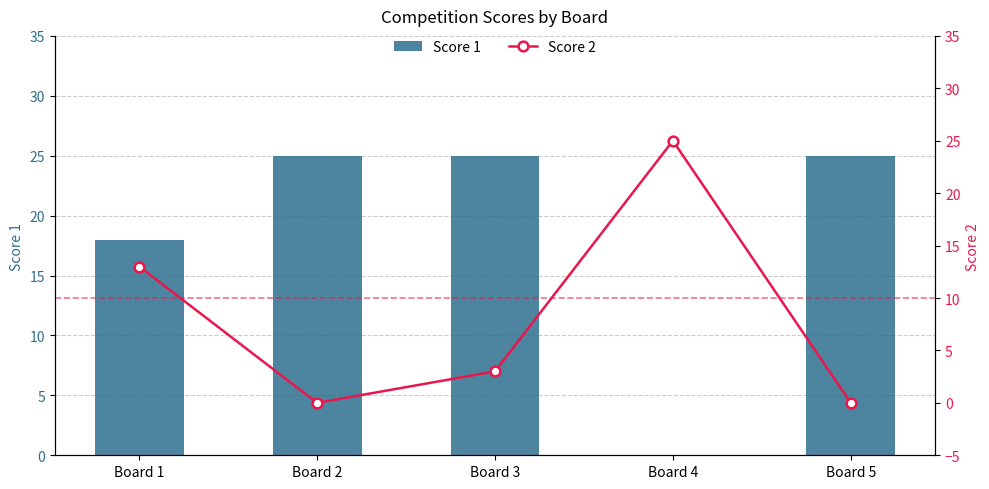

At which category is the sum across all series the highest?

Board 1